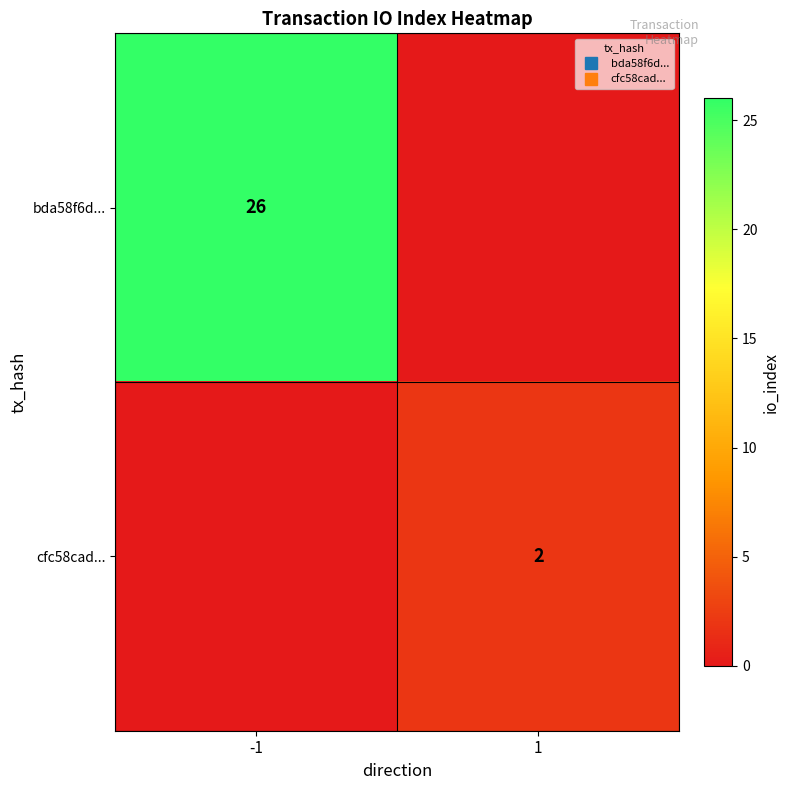

Count the number of categories in the chart.

2